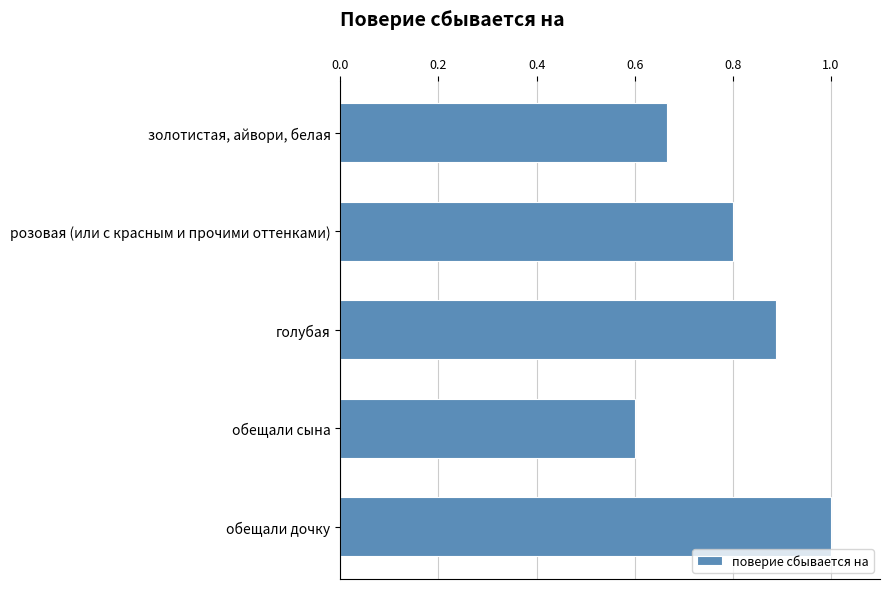

What is the difference between the maximum and minimum values?

0.4